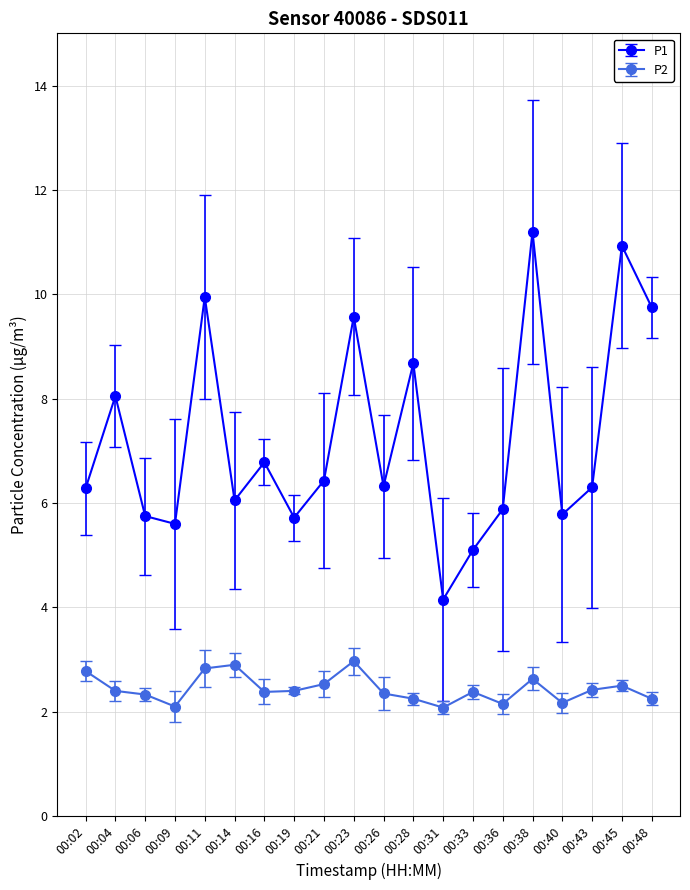

True or false: P2 and P1 intersect in this chart.

False